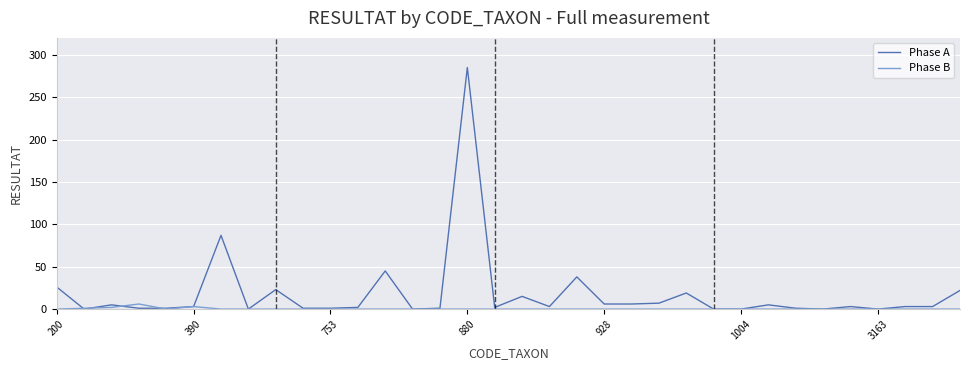

Which series has the widest spread of values?

Phase A